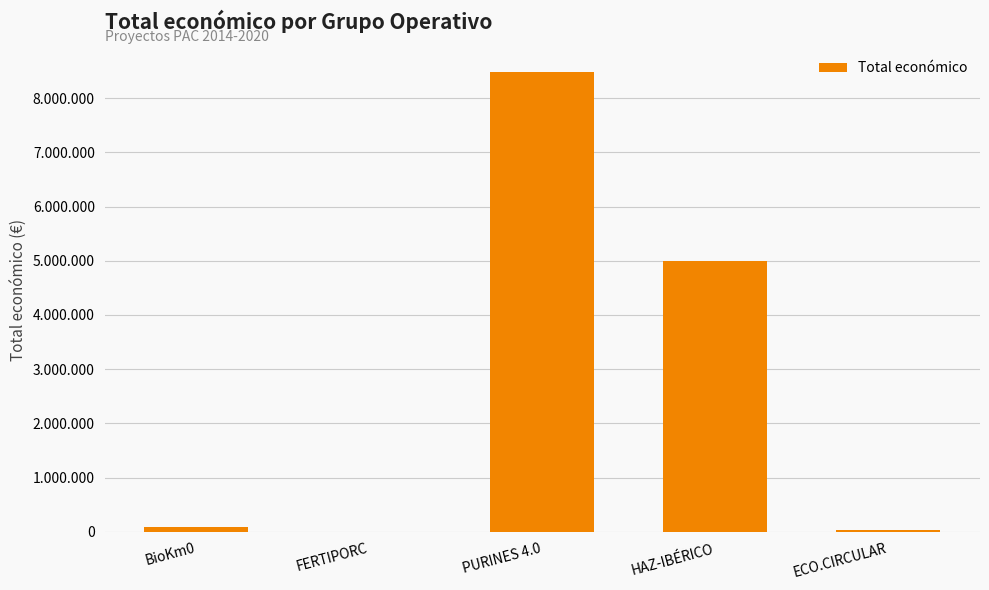

Which label corresponds to the largest value in the chart?

PURINES 4.0